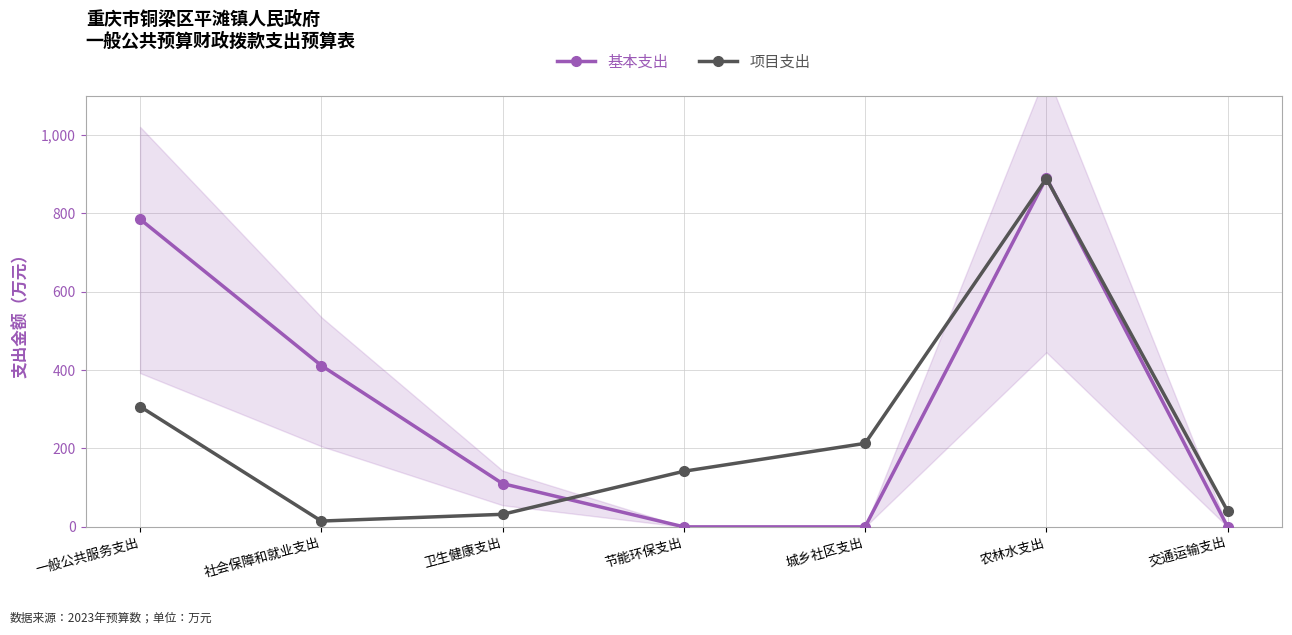

How many interior local peaks does the 基本支出 series have?

1